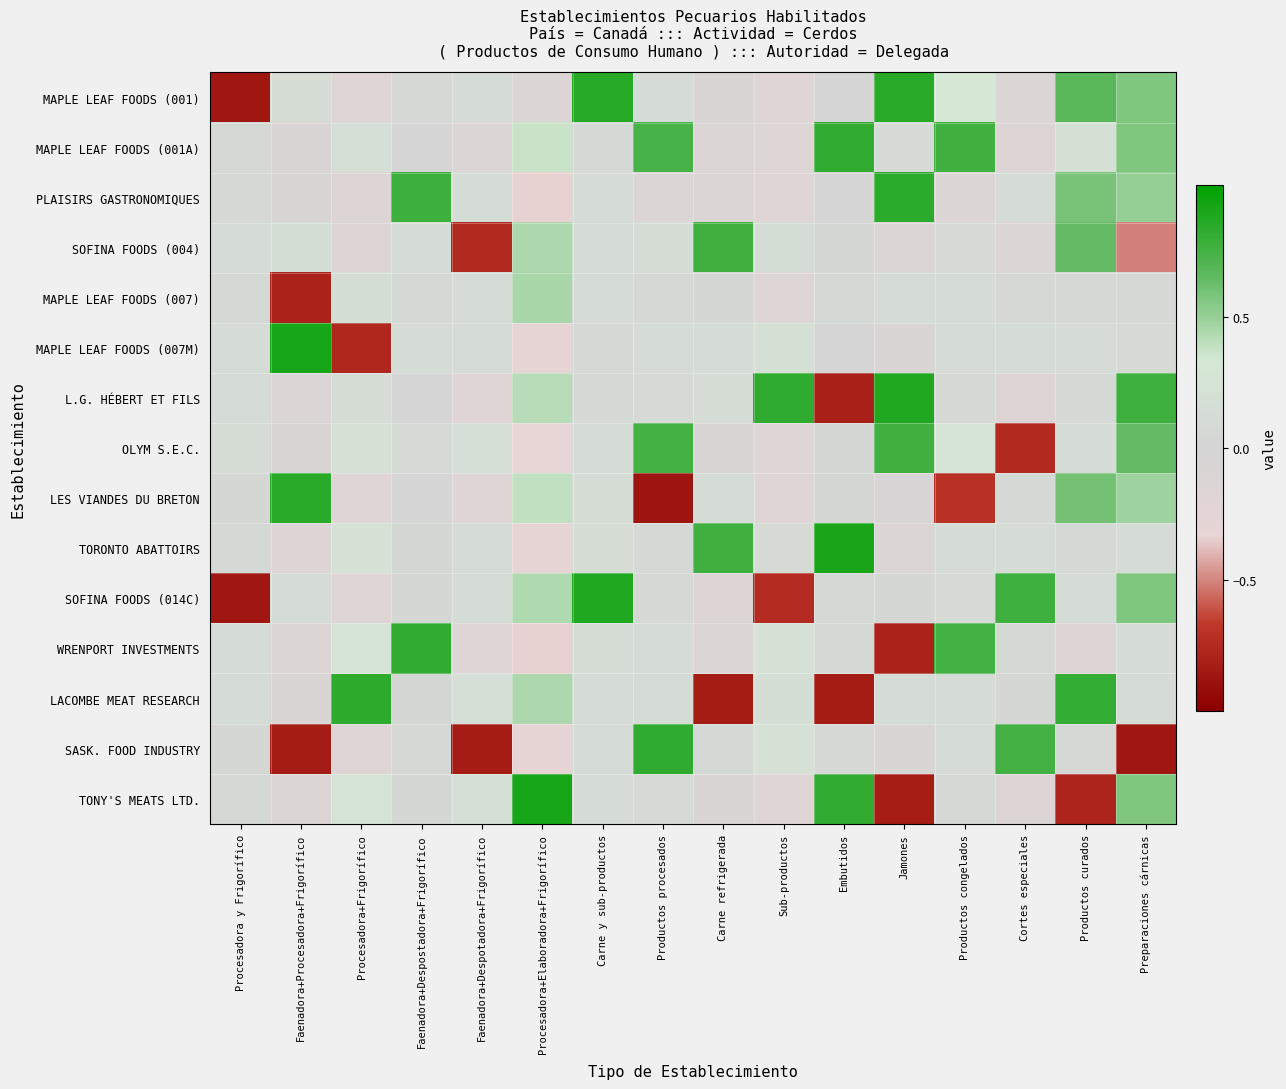

List the series in order of their peak value, lowest first.

MAPLE LEAF FOODS (007), SOFINA FOODS (004), OLYM S.E.C., WRENPORT INVESTMENTS, MAPLE LEAF FOODS (001A), SASK. FOOD INDUSTRY, LACOMBE MEAT RESEARCH, PLAISIRS GASTRONOMIQUES, LES VIANDES DU BRETON, MAPLE LEAF FOODS (001), L.G. HÉBERT ET FILS, SOFINA FOODS (014C), TORONTO ABATTOIRS, MAPLE LEAF FOODS (007M), TONY'S MEATS LTD.